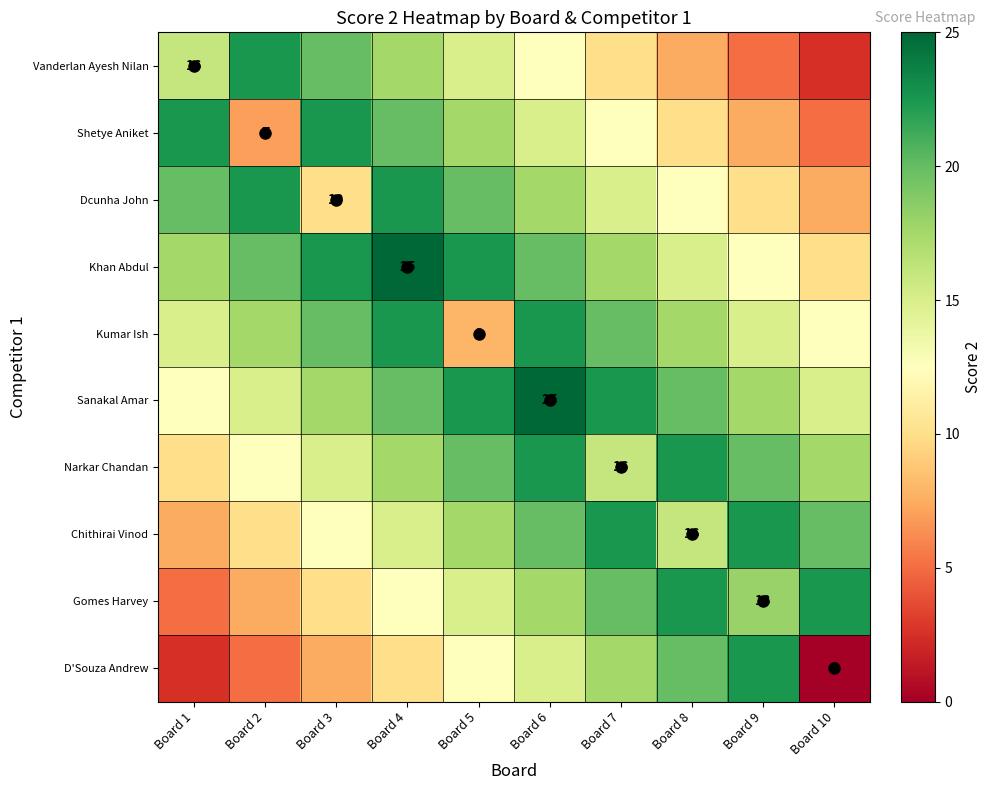

Between Board 5 and Board 10, which is larger?

Board 5